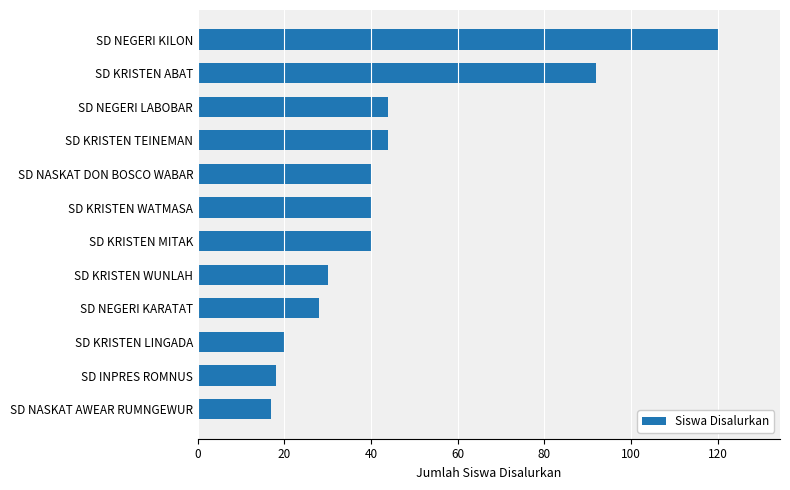

What is the change in value from SD KRISTEN WATMASA to SD KRISTEN ABAT?

+52